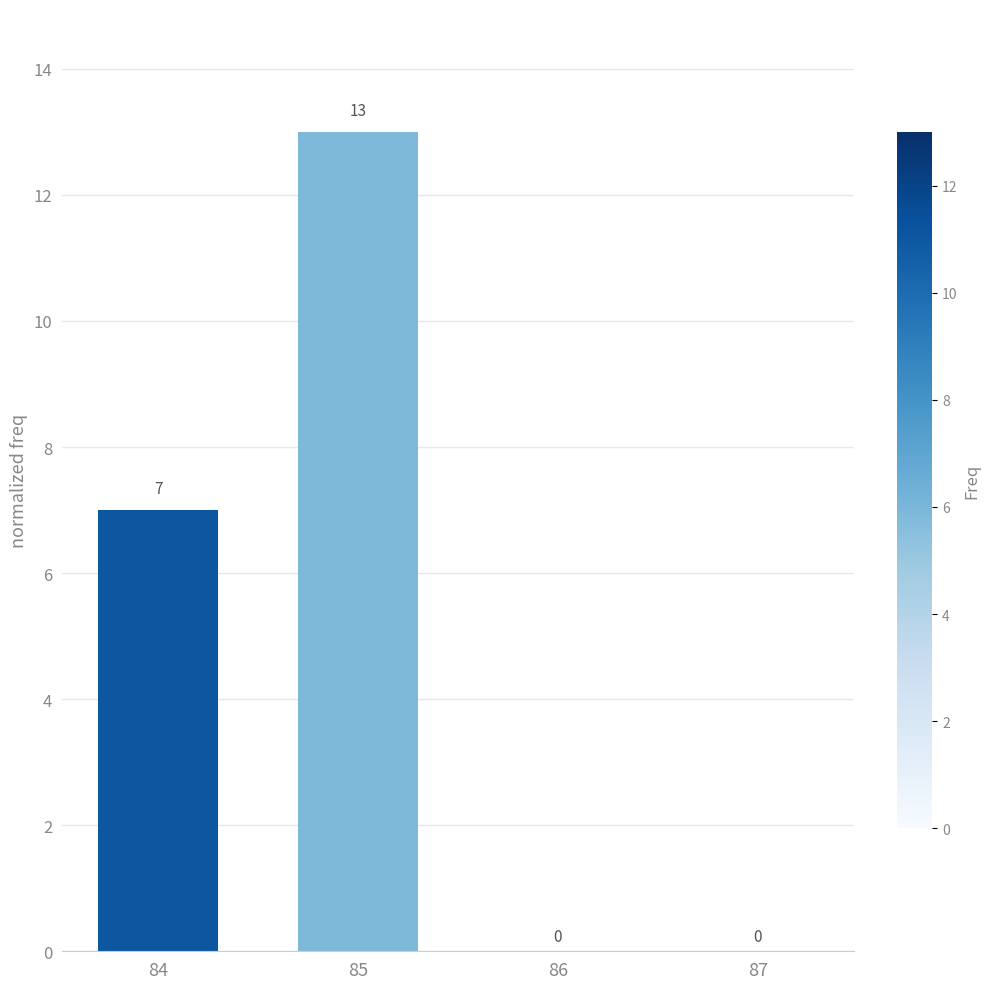

How many values are above zero?

2